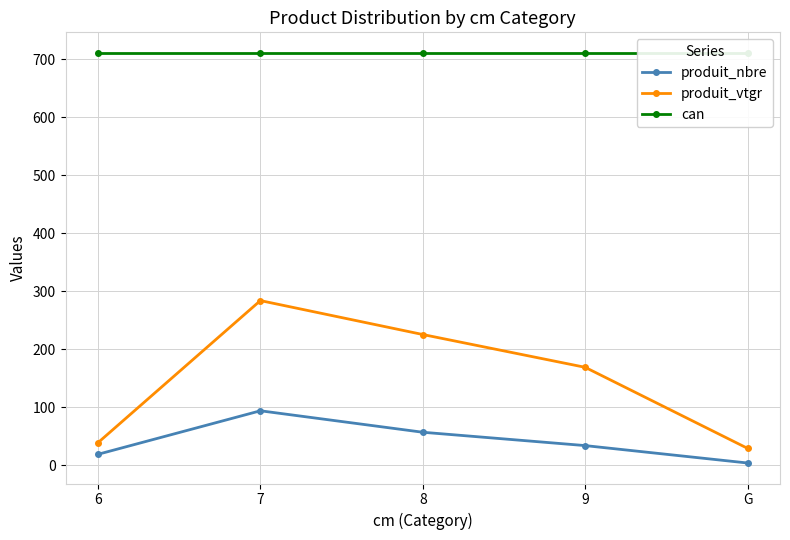

Which series changed the most between 7 and G?

produit_vtgr